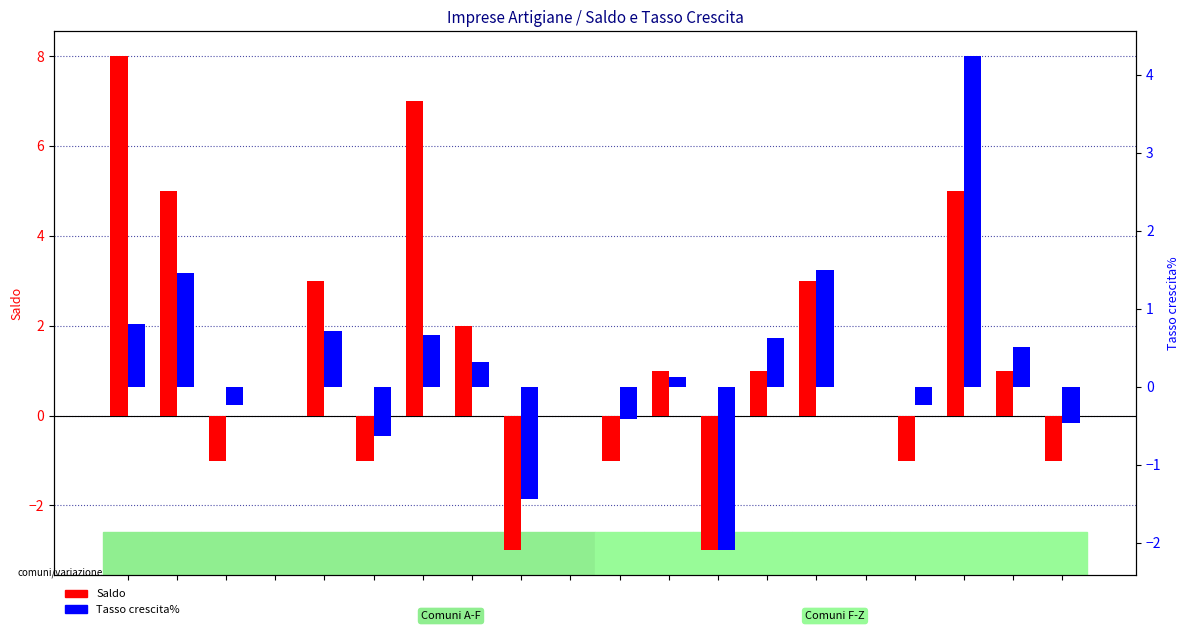

Which series has the largest range (max minus min)?

Saldo